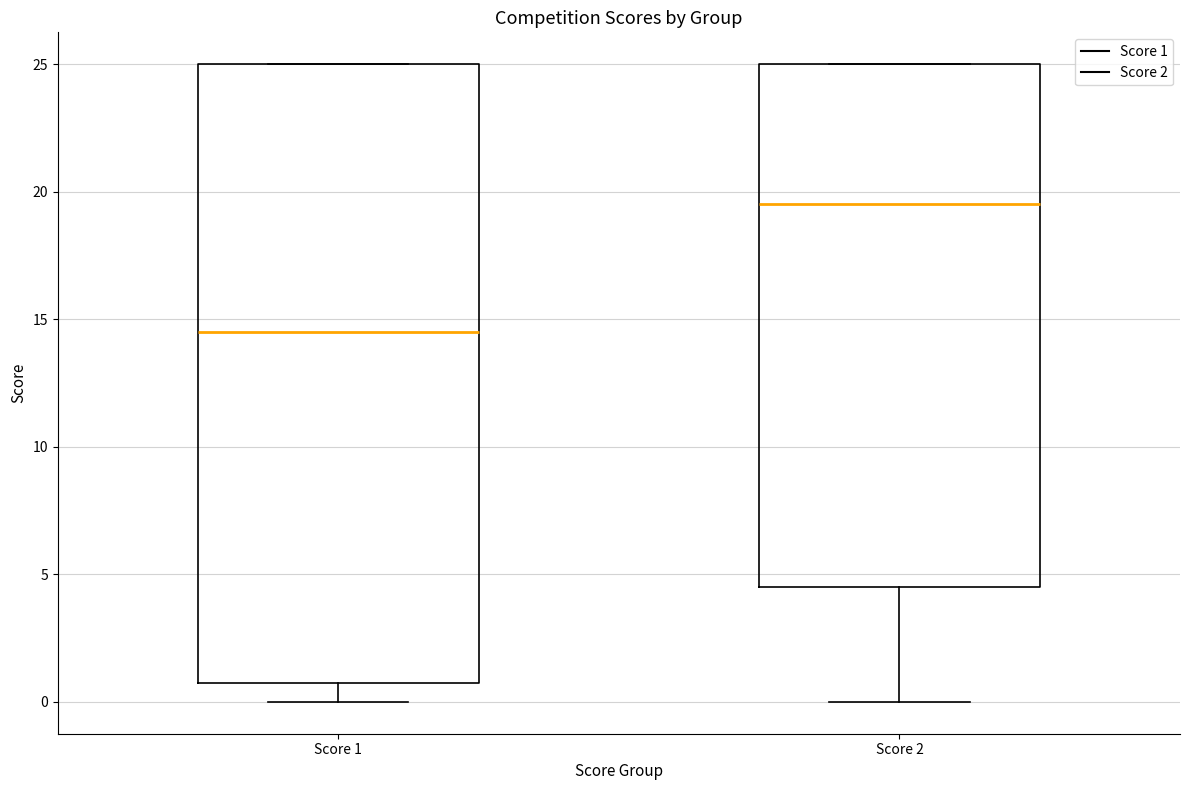

Which box has the lowest median line?

Score 1